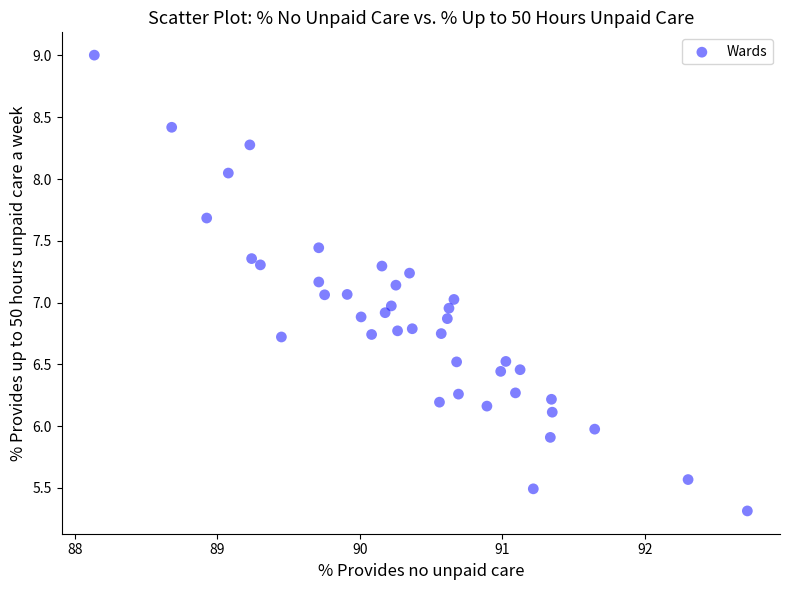

What is the range of X values (max minus min)?

4.6